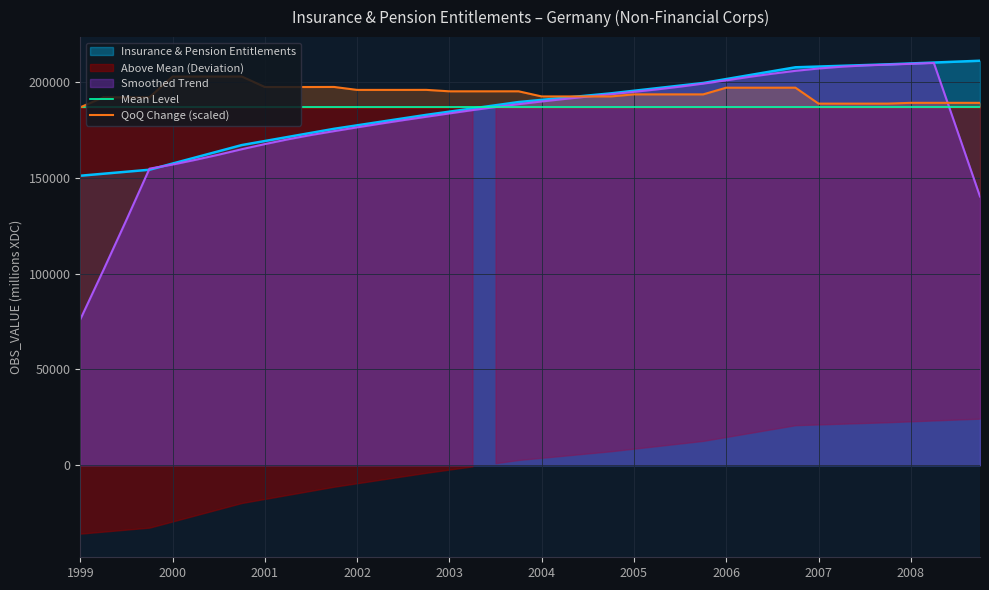

Does the chart have visible grid lines?

Yes